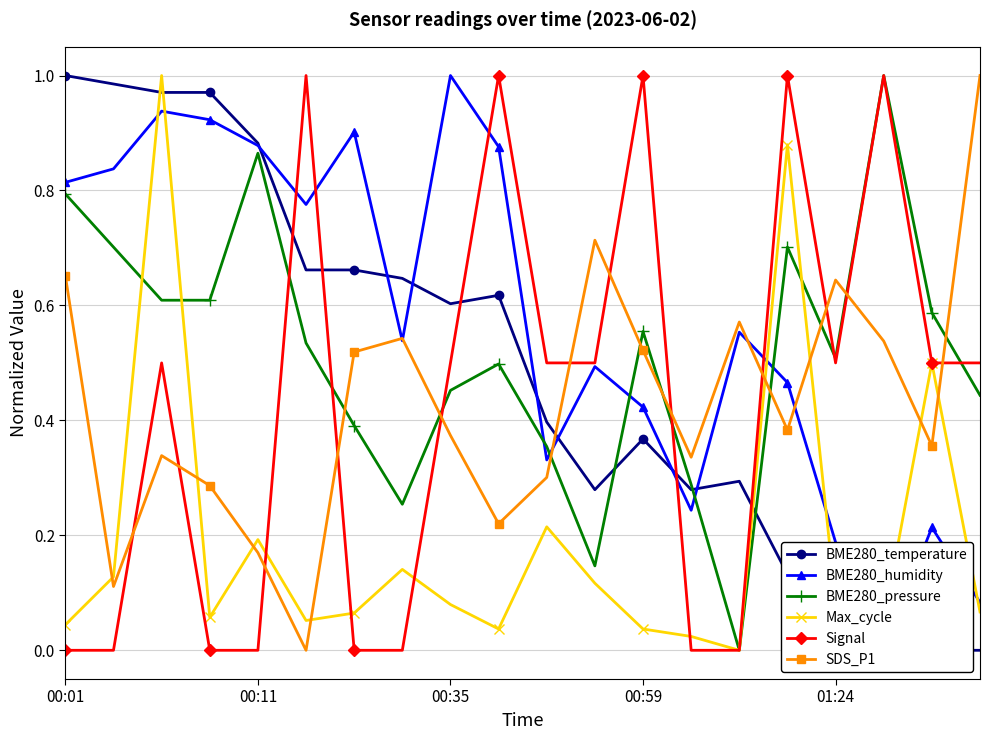

Which label corresponds to the largest value in the chart?

00:01